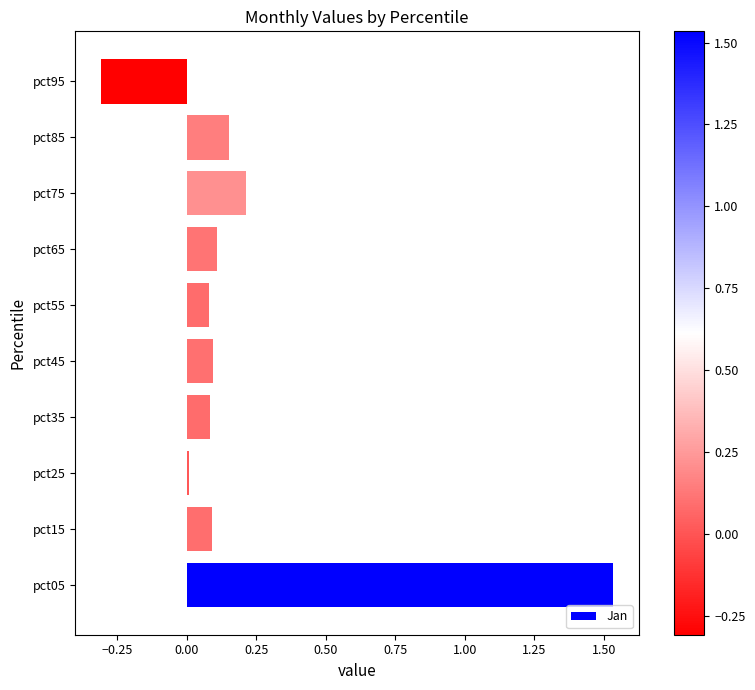

How many values exceed 0?

9